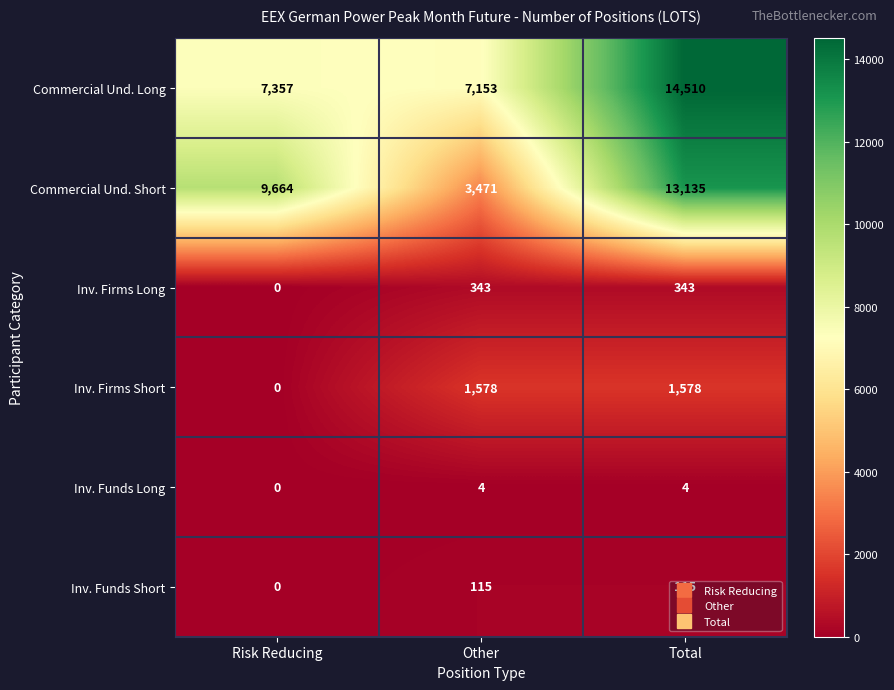

Rank the series by their maximum value, from highest to lowest.

Commercial Und. Long, Commercial Und. Short, Inv. Firms Short, Inv. Firms Long, Inv. Funds Short, Inv. Funds Long